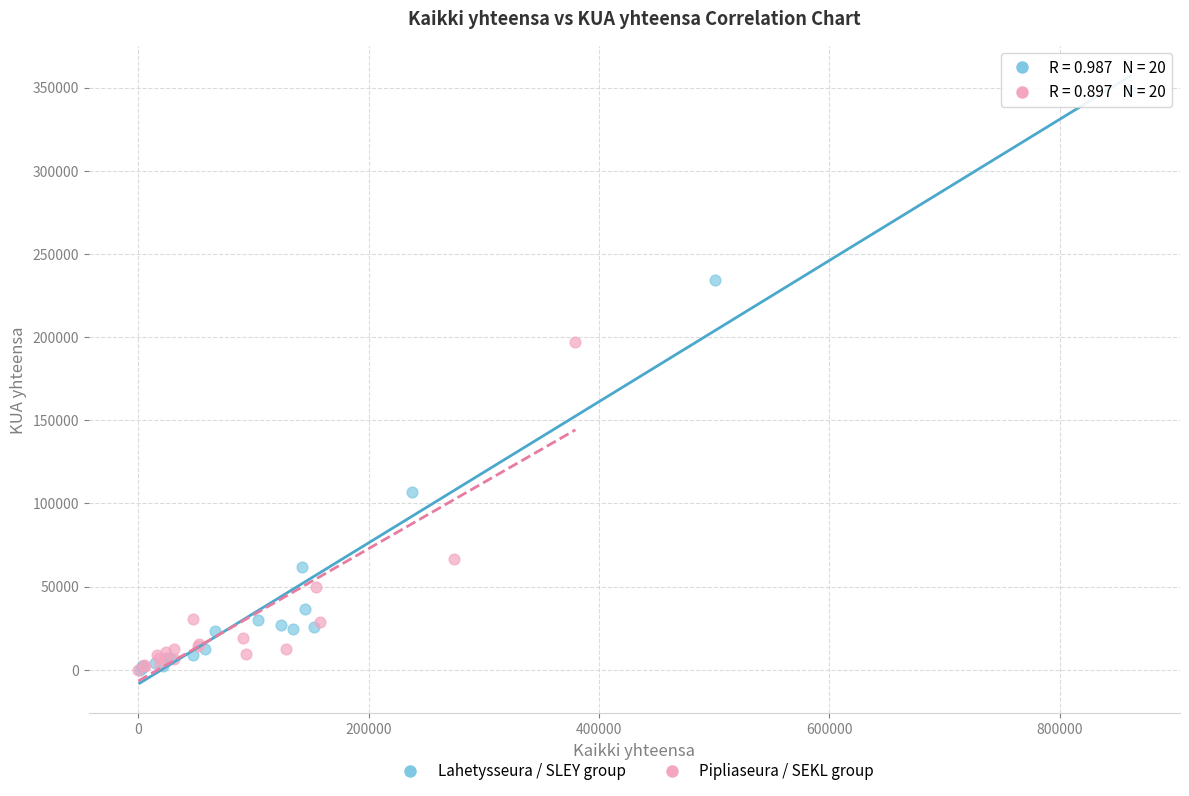

Which series contains the highest Y value?

Lahetysseura / SLEY group